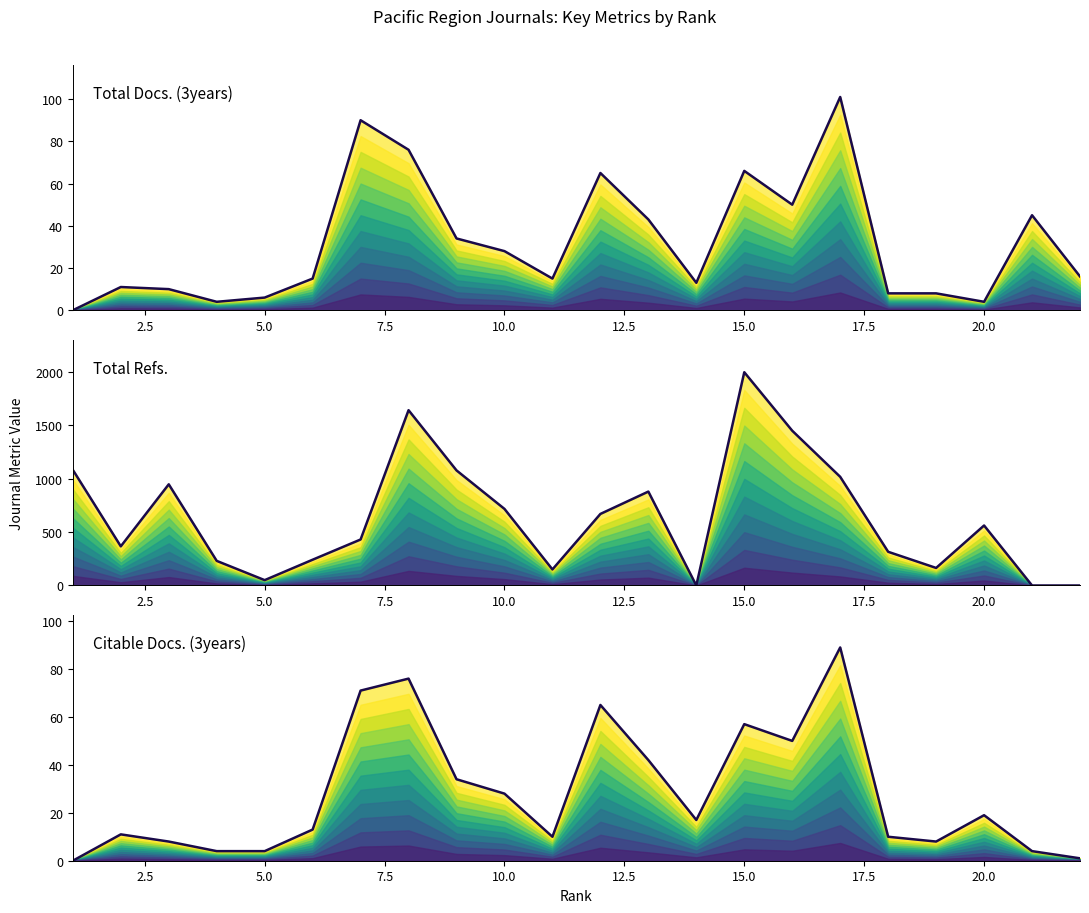

What are all the series names shown in the legend?

Total Docs. (3years) (line), Total Refs. (line), Citable Docs. (3years) (line)